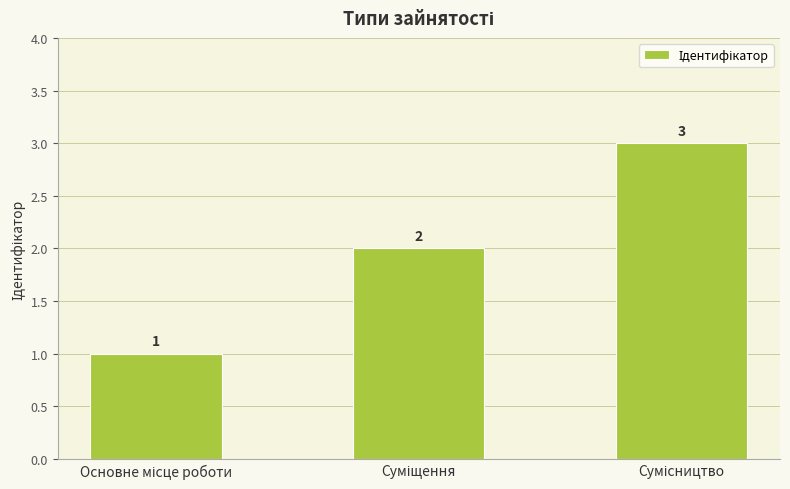

How many series are shown in this chart?

1